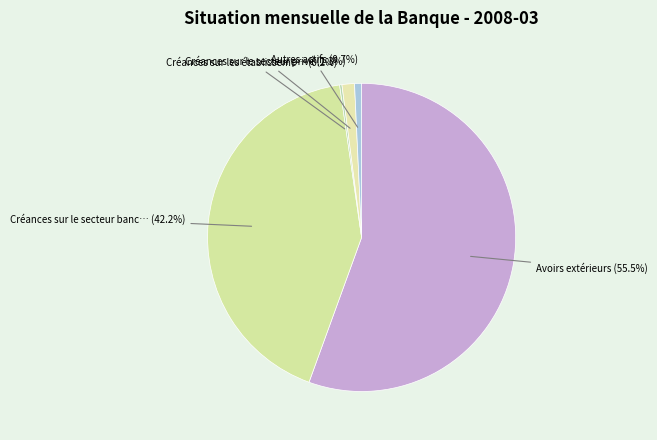

To the nearest percent, what is the difference between the largest and smallest slice percentages?

55%